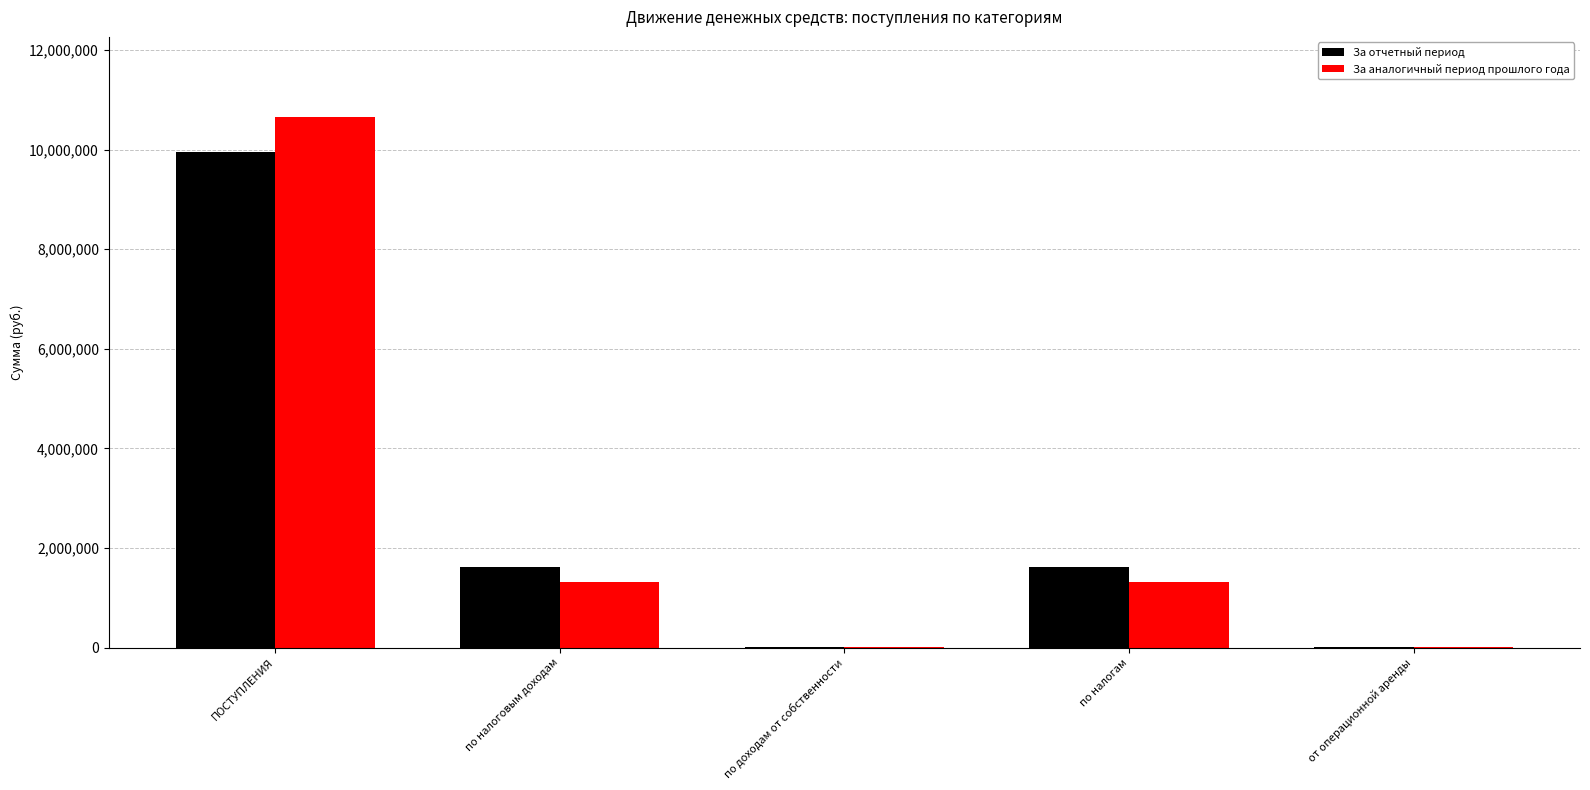

What is the total value across all series at от операционной аренды?

4800.0